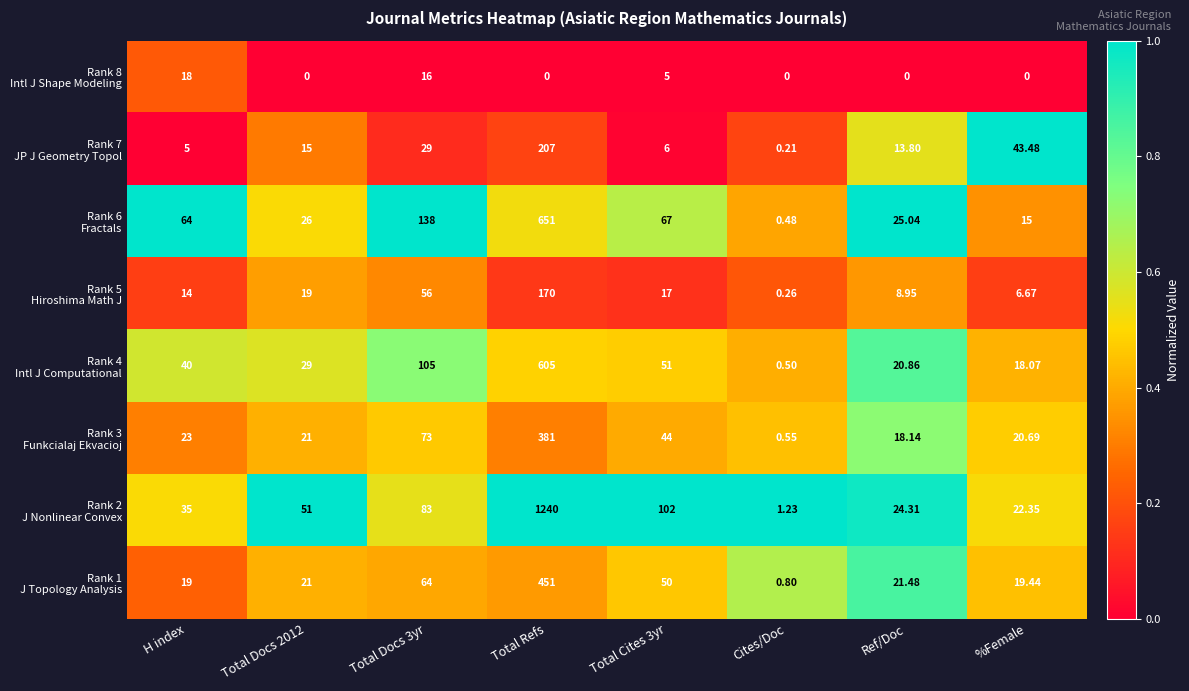

At which category does the chart reach its peak across all series?

Total Refs